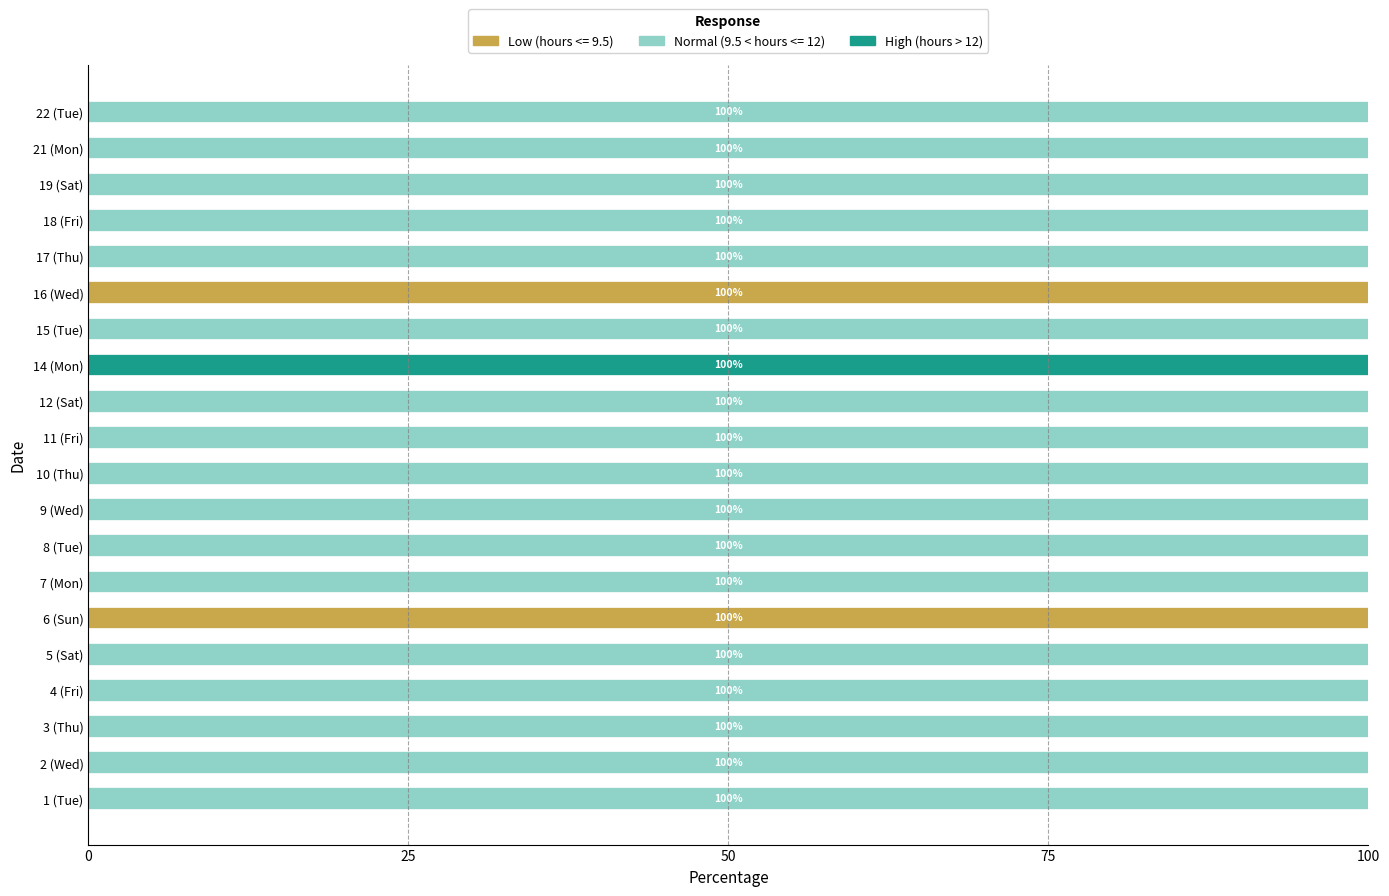

What is the total value across all series at 1 (Tue)?

100